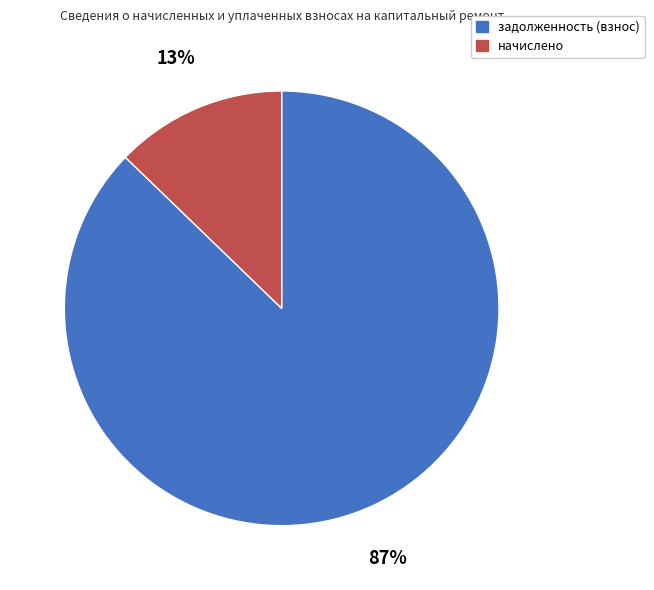

To the nearest percent, what is the average slice percentage?

50%